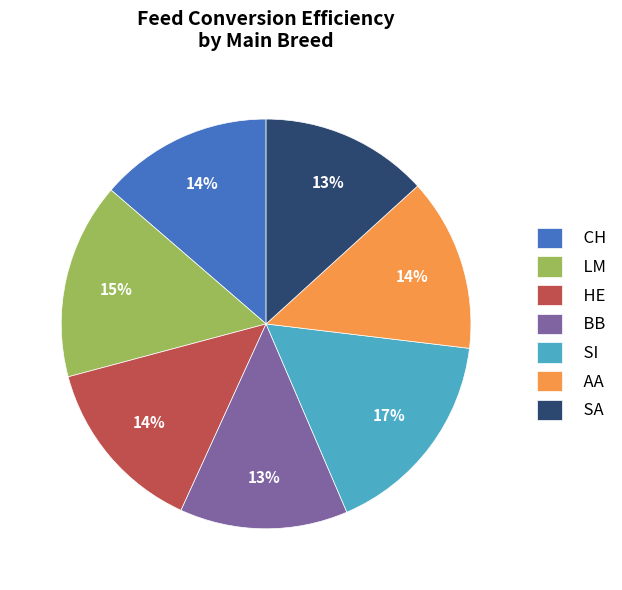

To the nearest percent, what is the average slice percentage?

14%